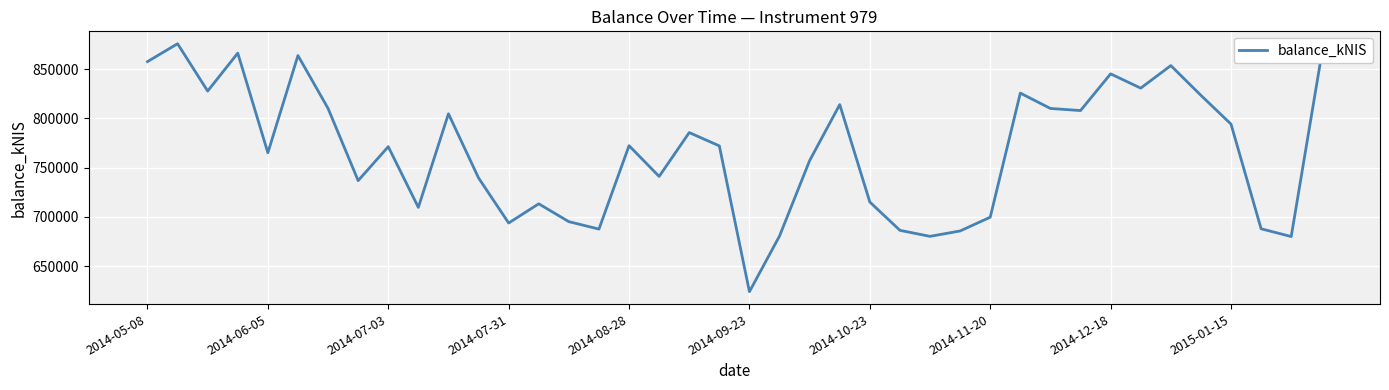

What is the greatest value displayed?

875789.6